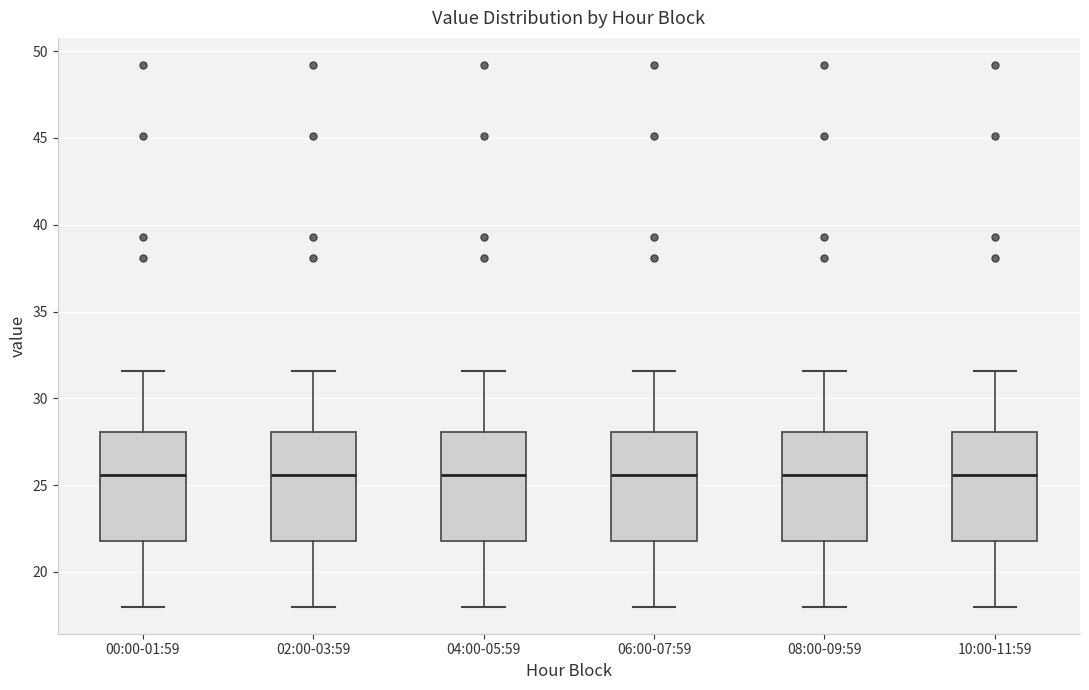

Where does the lower whisker of the box for 06:00-07:59 end on the y-axis? The values are not printed on the chart, so give them approximately, as read against the axis.

18.0